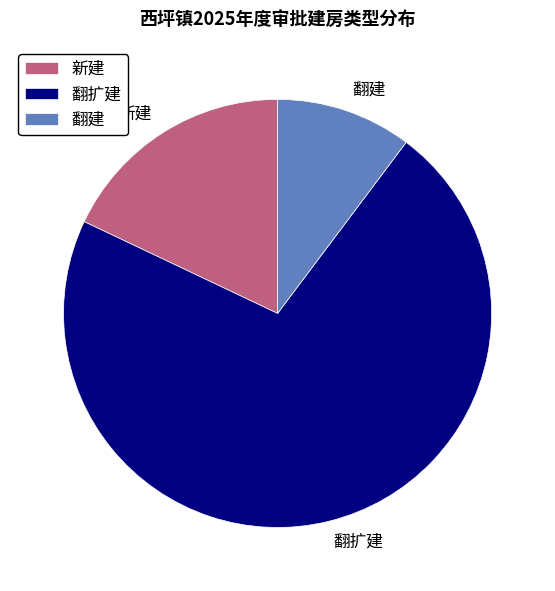

Between 翻扩建 and 翻建, which is larger?

翻扩建